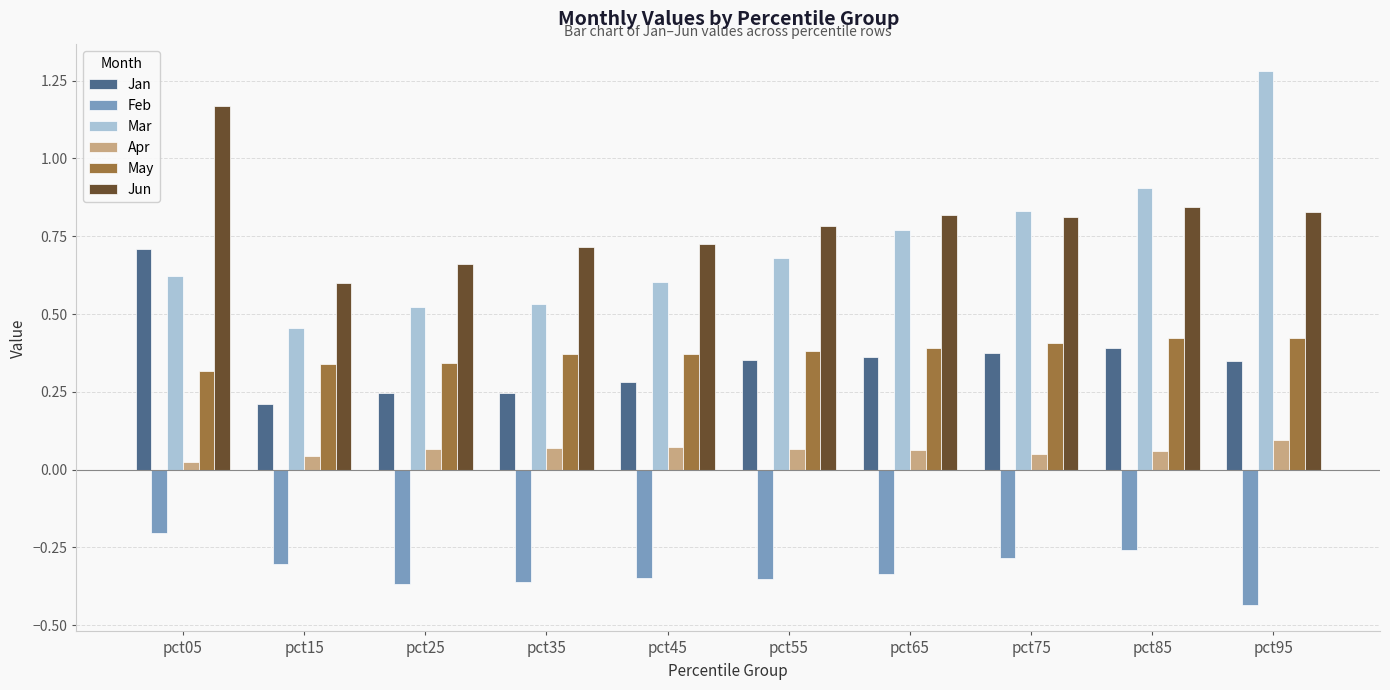

Is it true that Jun equals 1.1 at pct25?

False